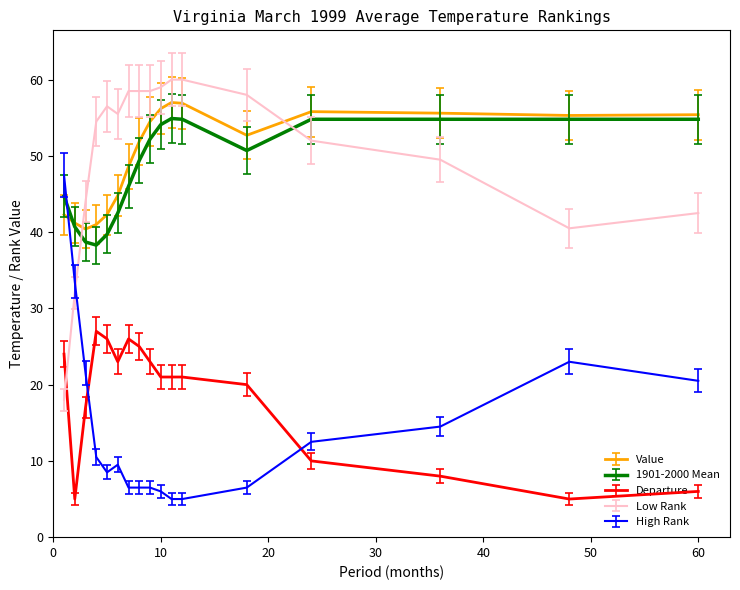

True or false: Value and Departure intersect in this chart.

False